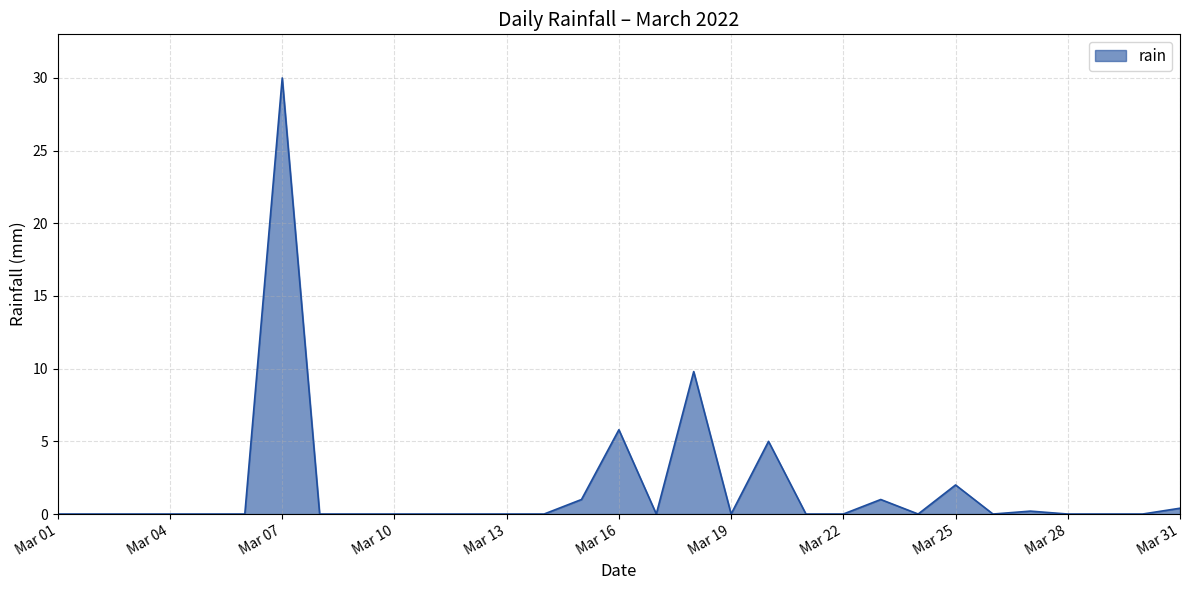

What is the difference between the maximum and minimum values?

30.0